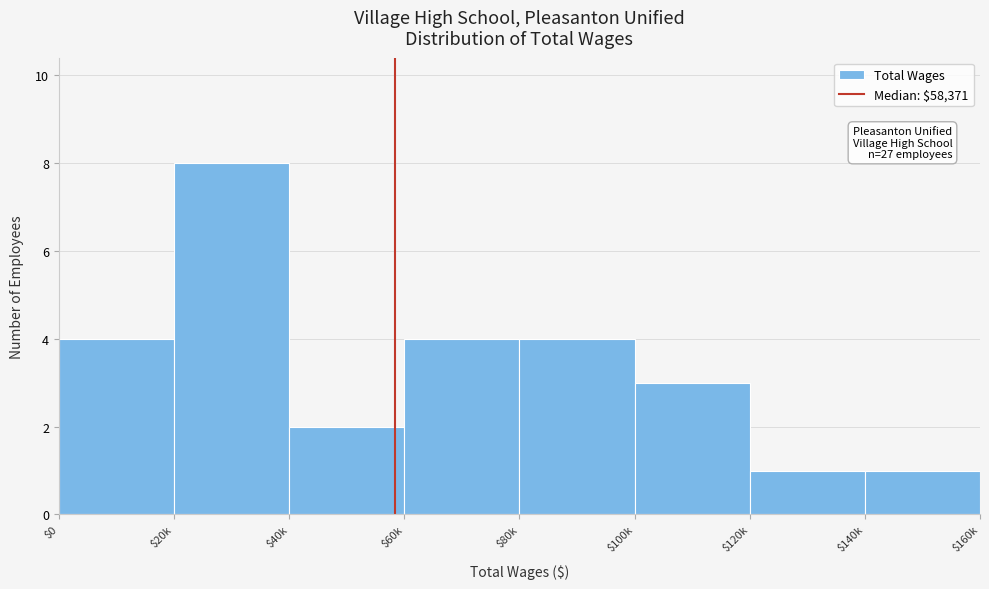

Reading right to left, extract all data points from this chart.

1	1	3	4	4	2	8	4